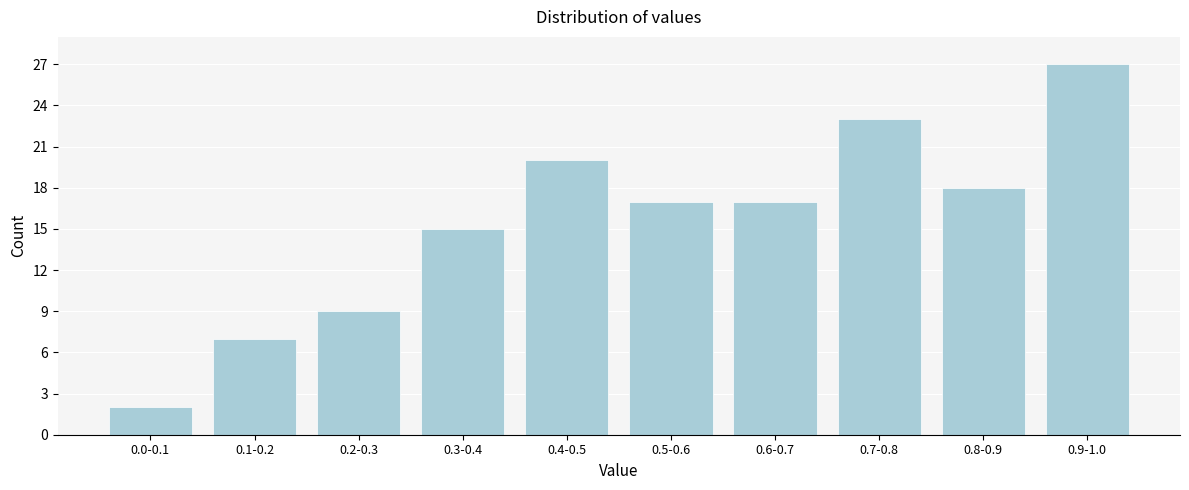

Reading left to right, extract all data points from this chart.

2	7	9	15	20	17	17	23	18	27